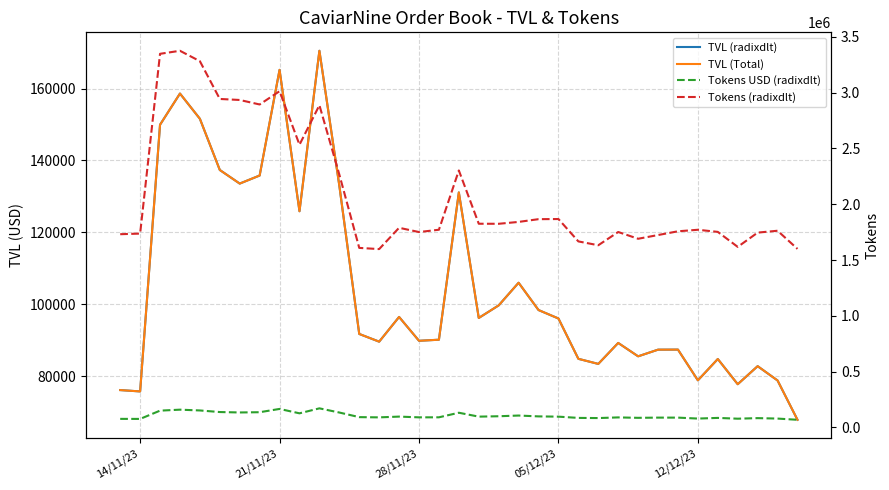

List the series in order of their peak value, lowest first.

TVL (radixdlt), TVL (Total), Tokens USD (radixdlt), Tokens (radixdlt)